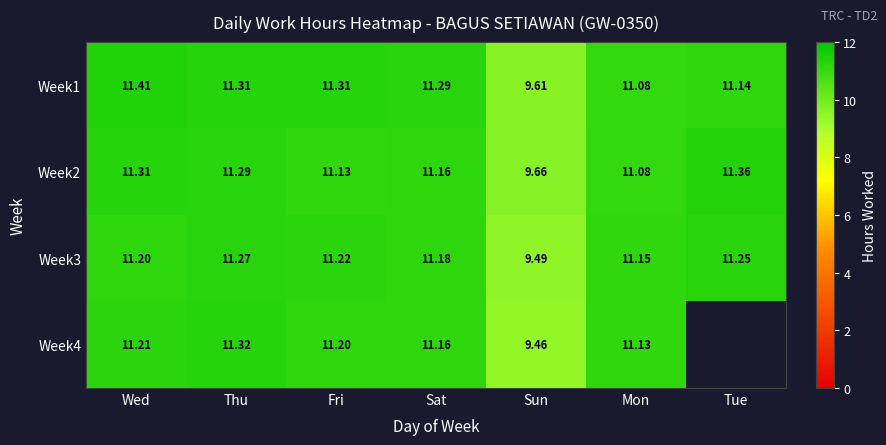

At which category is the sum across all series the highest?

Thu